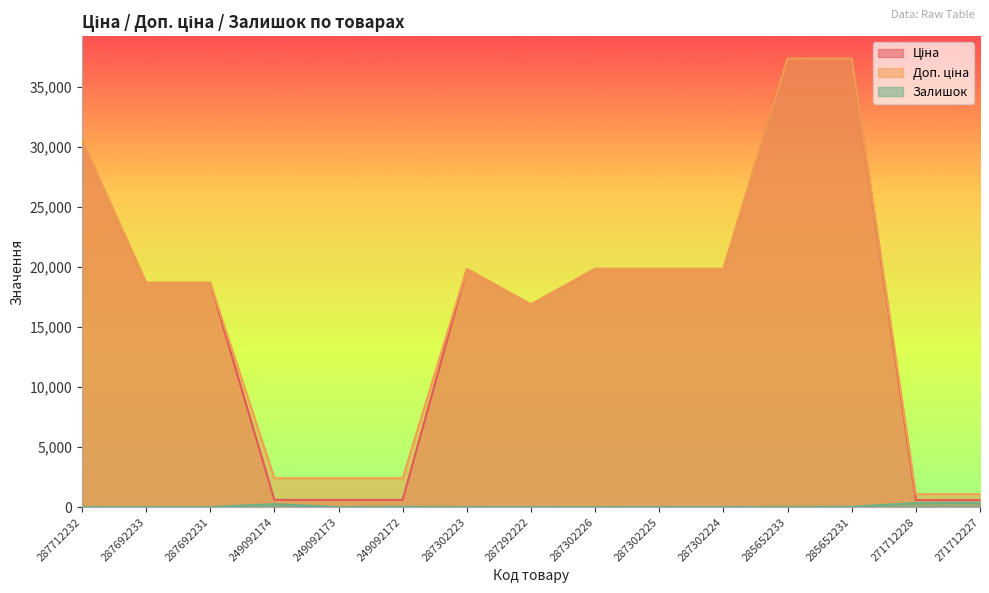

How many values in the Ціна series are below 18671?

6